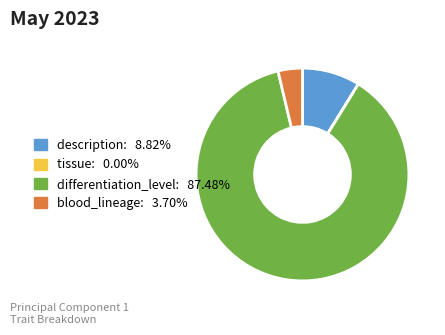

True or false: differentiation_level accounts for 75% of the total.

False